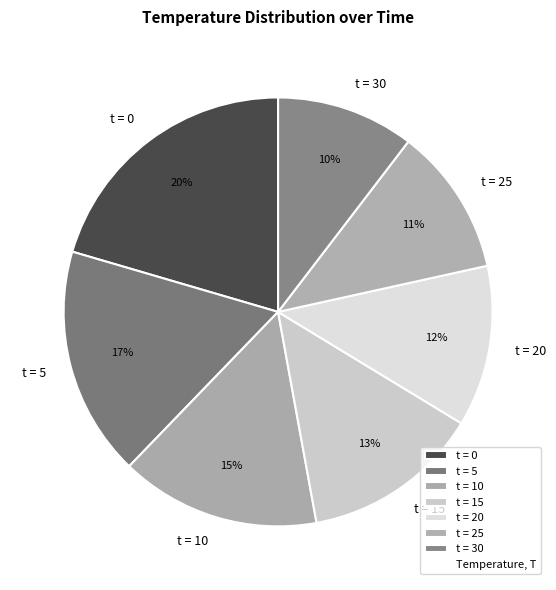

Approximately how many times larger is the value at t = 0 compared to t = 15?

1.5